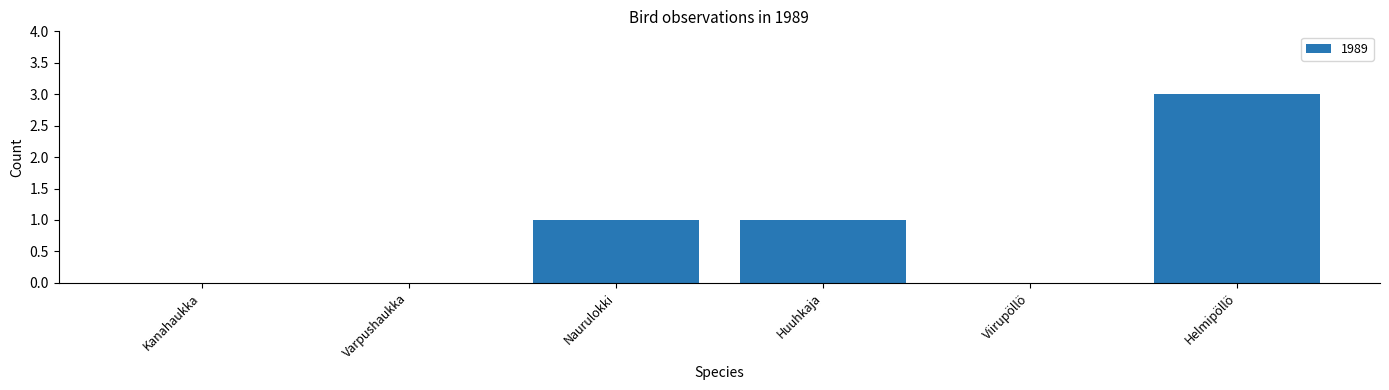

What is the greatest value displayed?

3